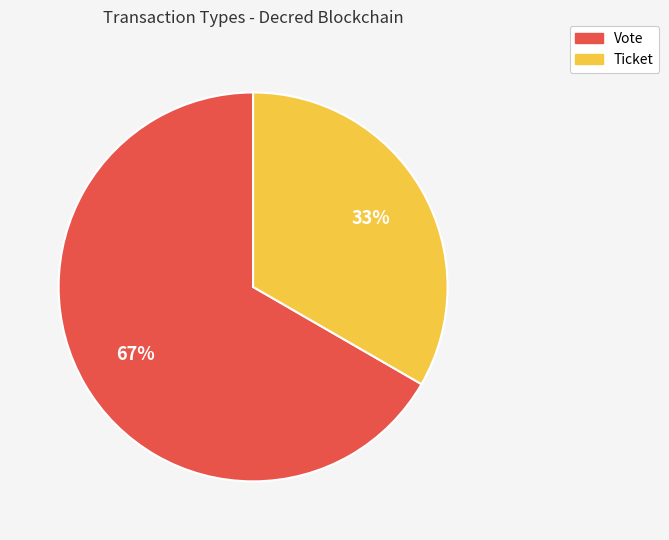

To the nearest percent, what is the average slice percentage?

50%